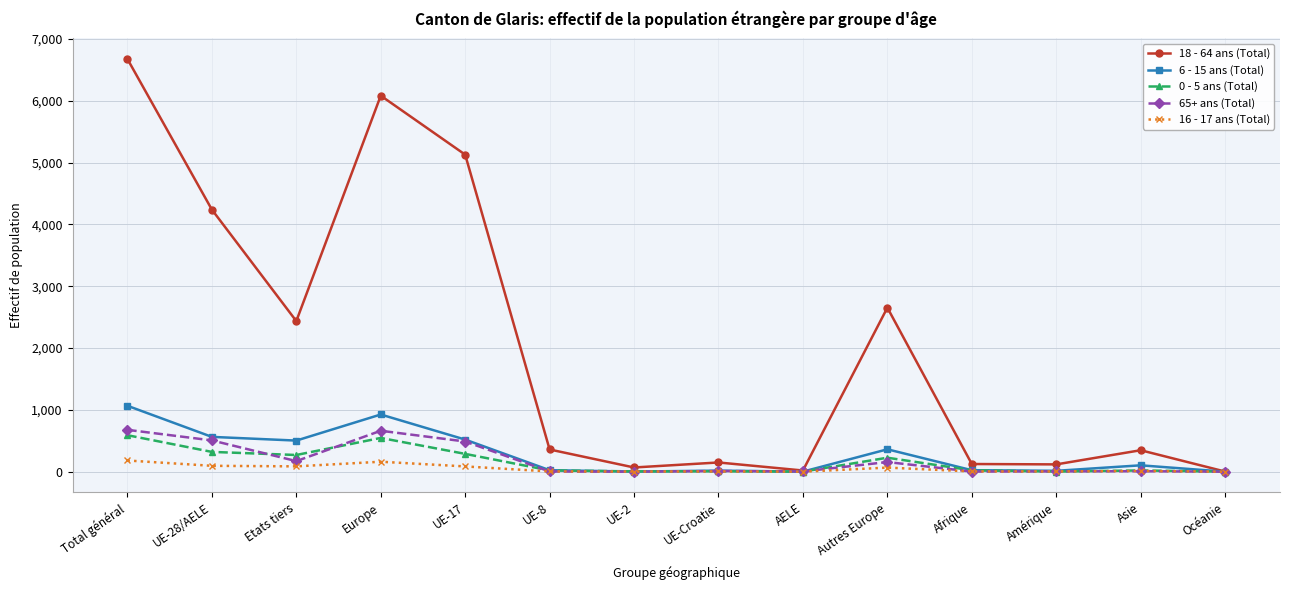

What is the label of the 2nd point from the right?

Asie